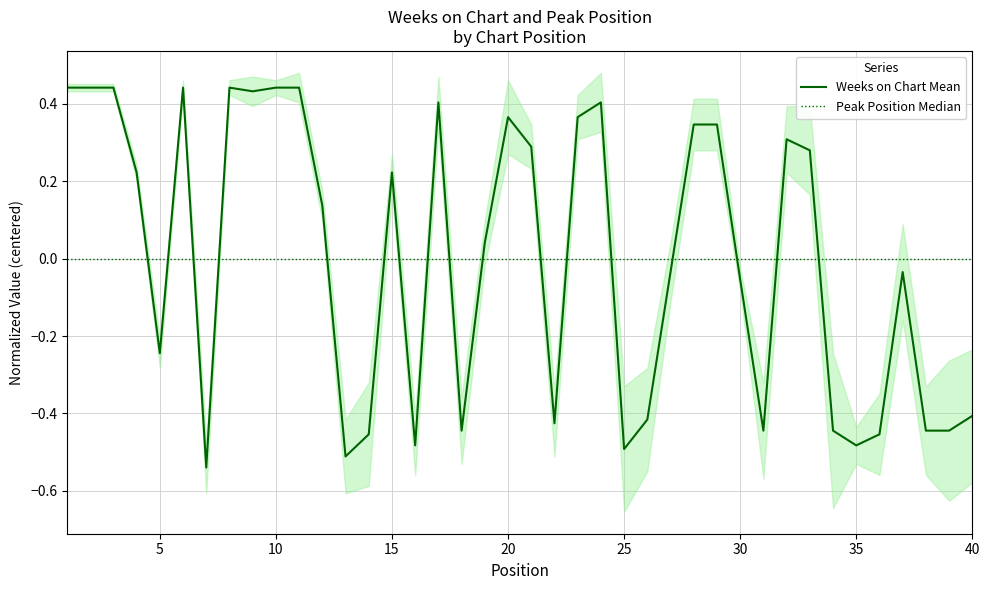

Reading left to right, transcribe all the data shown in this chart.

Weeks on Chart Mean: 0.4	0.4	0.4	0.2	-0.2	0.4	-0.5	0.4	0.4	0.4	0.4	0.1	-0.5	-0.5	0.2	-0.5	0.4	-0.4	0.0	0.4	0.3	-0.4	0.4	0.4	-0.5	-0.4	-0.0	0.3	0.3	-0.1	-0.4	0.3	0.3	-0.4	-0.5	-0.5	-0.0	-0.4	-0.4	-0.4
Peak Position Median: 0.0	0.0	0.0	0.0	0.0	0.0	0.0	0.0	0.0	0.0	0.0	0.0	0.0	0.0	0.0	0.0	0.0	0.0	0.0	0.0	0.0	0.0	0.0	0.0	0.0	0.0	0.0	0.0	0.0	0.0	0.0	0.0	0.0	0.0	0.0	0.0	0.0	0.0	0.0	0.0